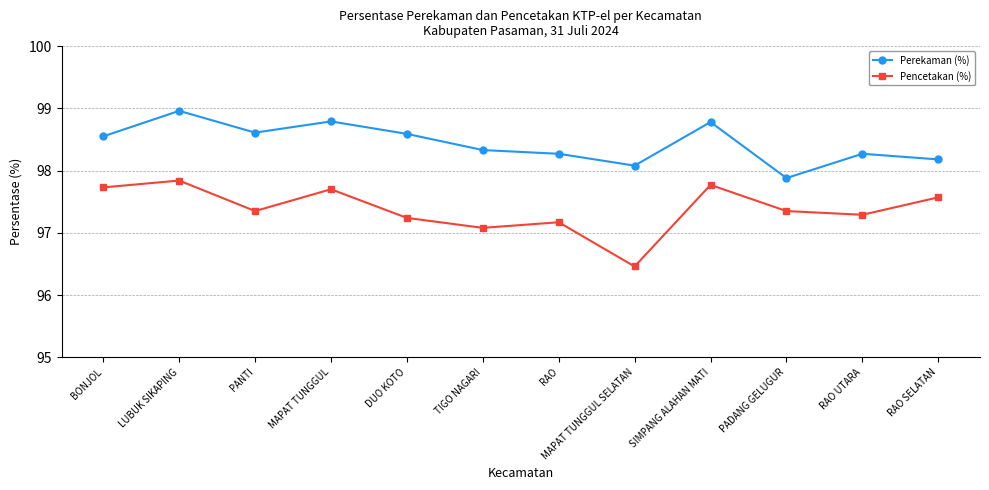

What is the spread (max minus min) of values at LUBUK SIKAPING?

1.1